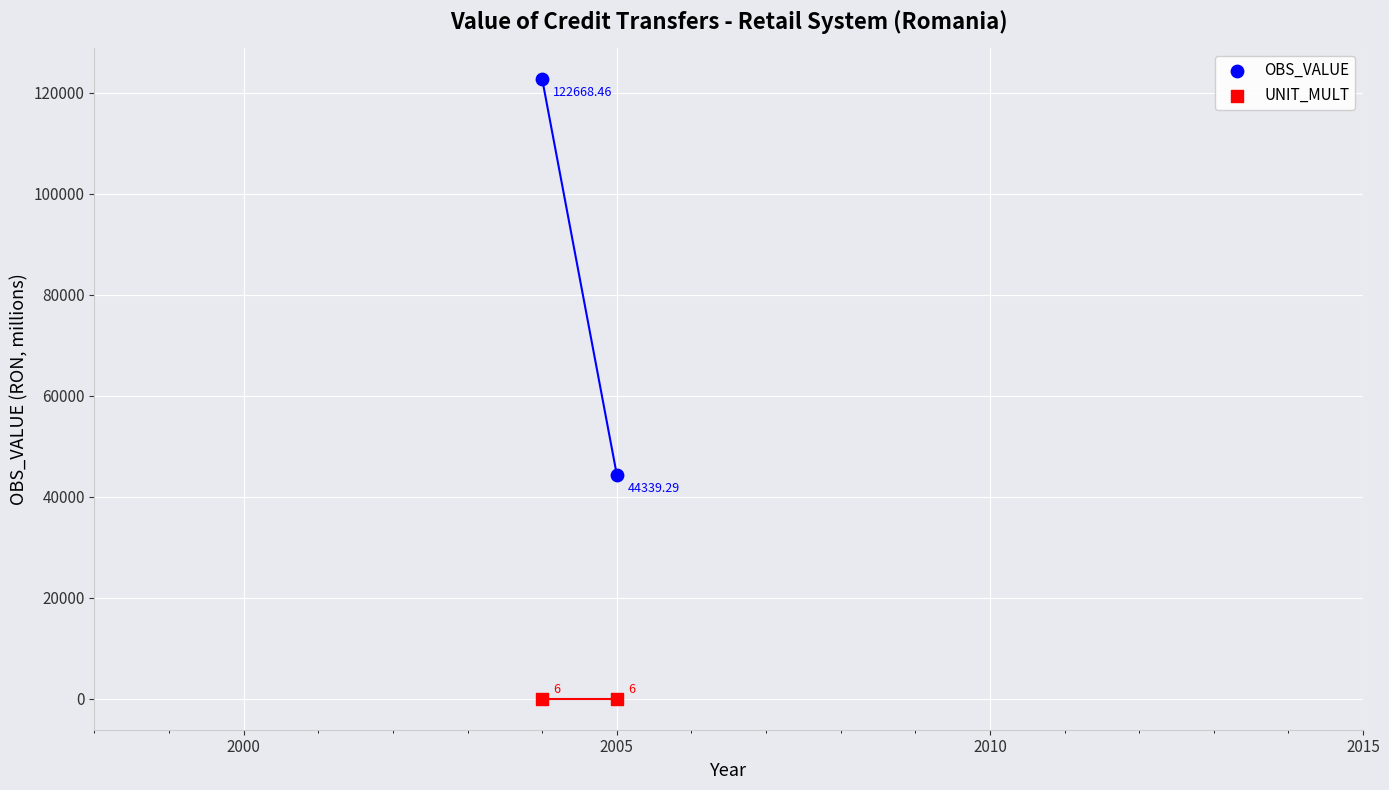

Across all data points, what is the average Y value?

41754.9